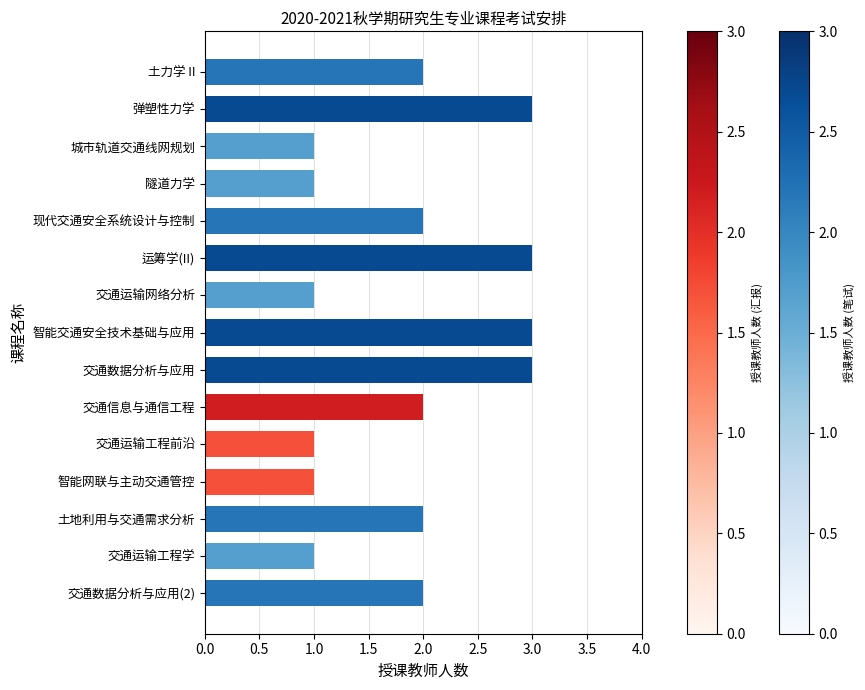

Reading top to bottom, transcribe all the data shown in this chart.

2	3	1	1	2	3	1	3	3	2	1	1	2	1	2